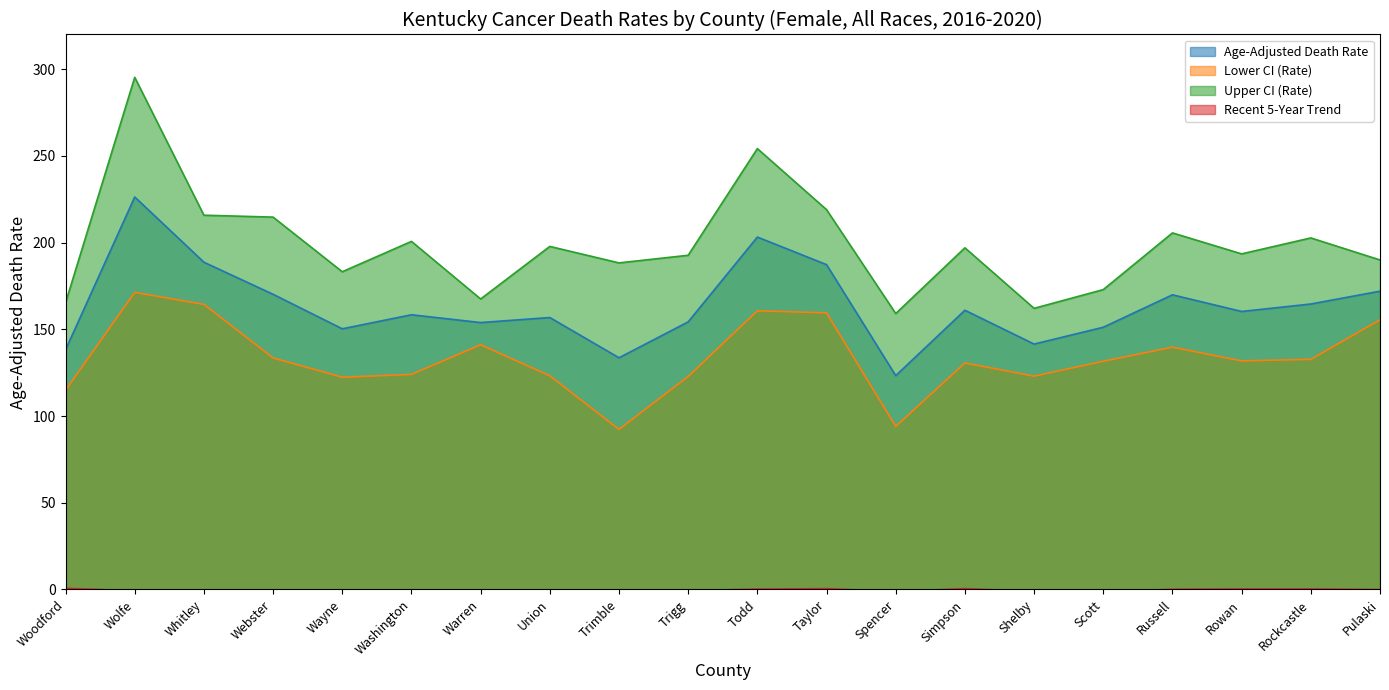

Does the chart display data point markers on the line(s)?

No